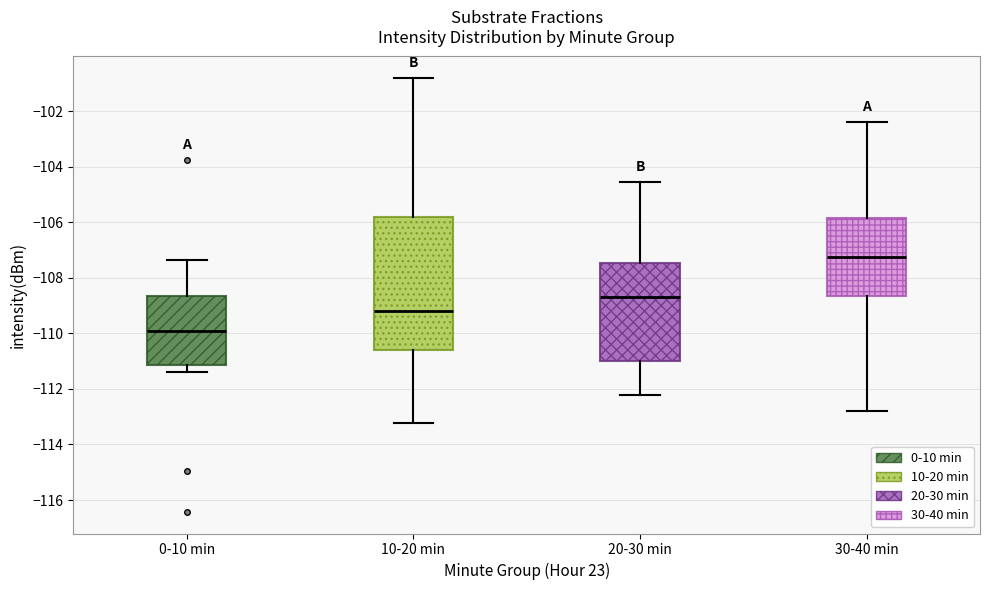

Reading left to right, transcribe this box plot: for each box, give where its median line is, the range the box spans, and where its two whiskers end, as read against the y-axis. The values are not printed on the chart, so give them approximately, as read against the axis.

0-10 min: median -110.0, box -111.2 to -108.6, whiskers -111.4 to -107.4
10-20 min: median -109.2, box -110.6 to -105.8, whiskers -113.2 to -100.8
20-30 min: median -108.6, box -111.0 to -107.4, whiskers -112.2 to -104.6
30-40 min: median -107.2, box -108.6 to -105.8, whiskers -112.8 to -102.4